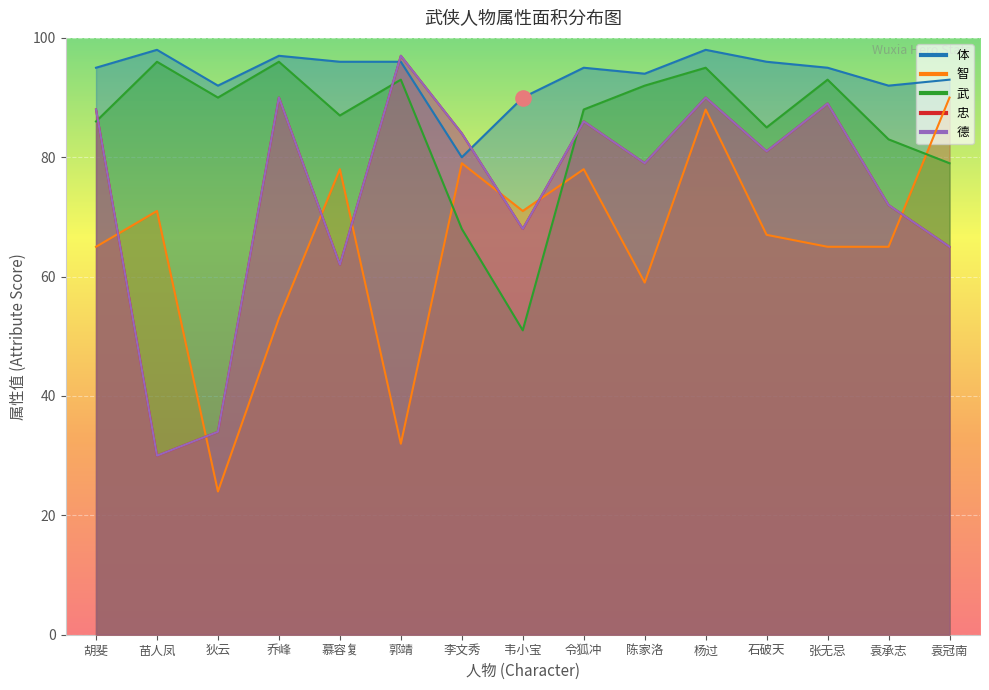

Which series reaches the maximum Y coordinate?

体